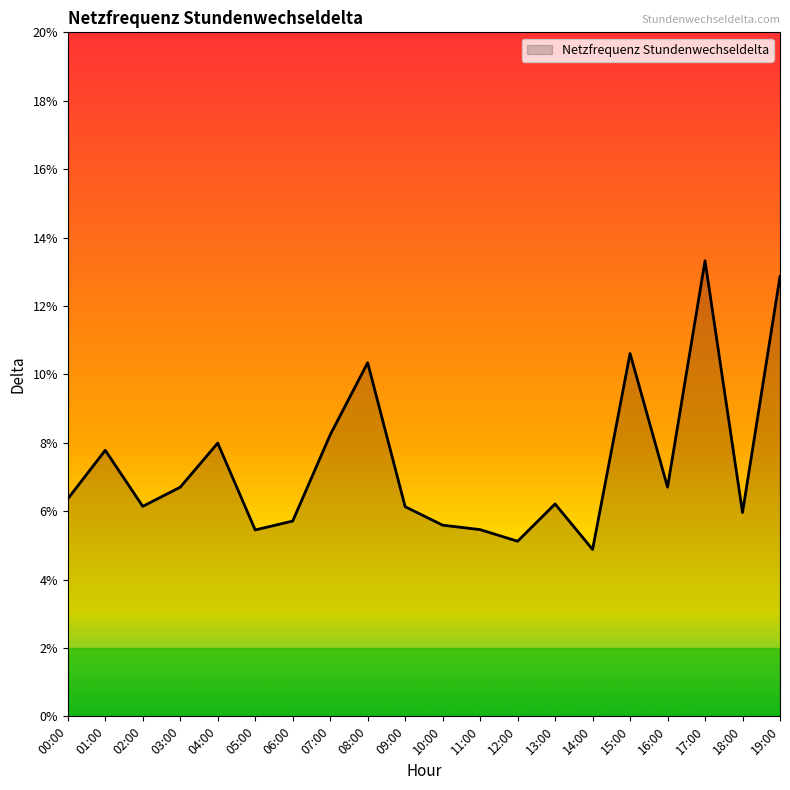

What is the difference between the maximum and minimum values?

0.1